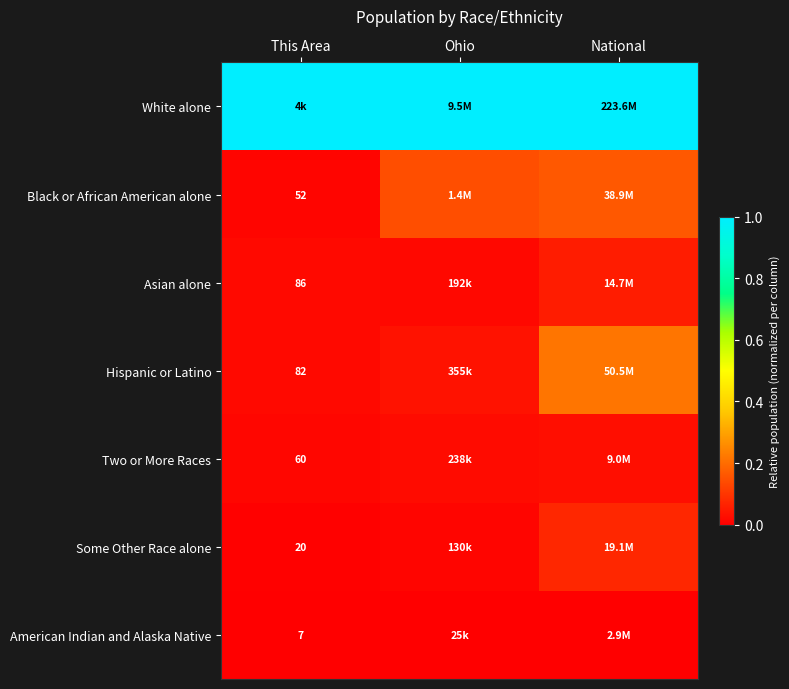

At which label is Two or More Races closest to 0?

This Area